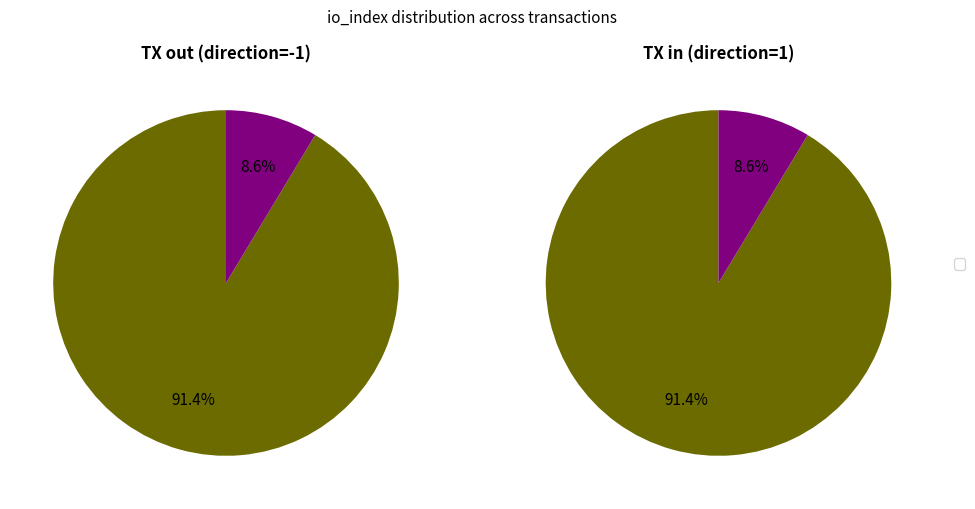

True or false: io_index: 201 accounts for 91% of the total.

True